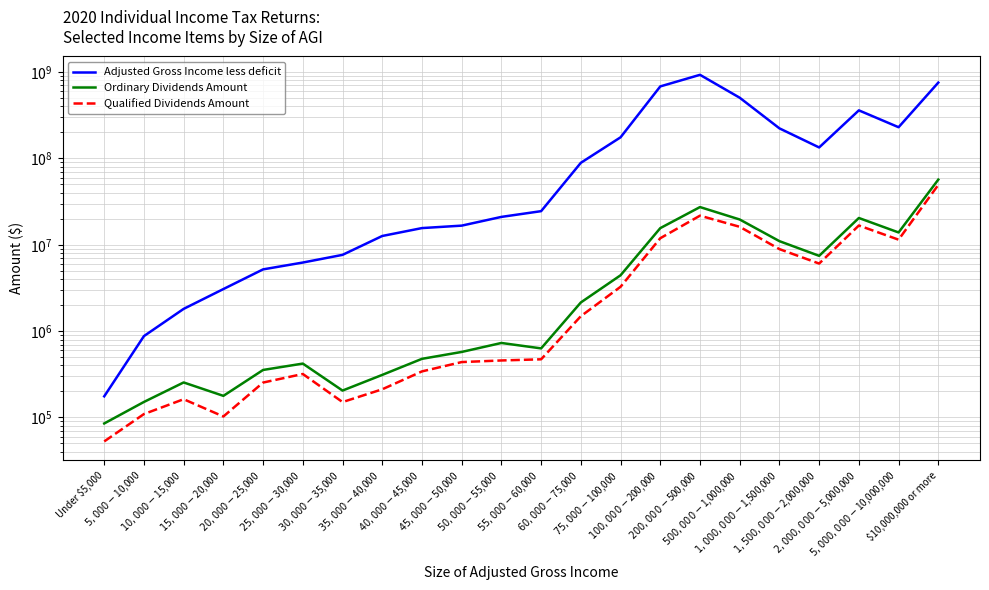

What is the greatest value displayed?

930343262